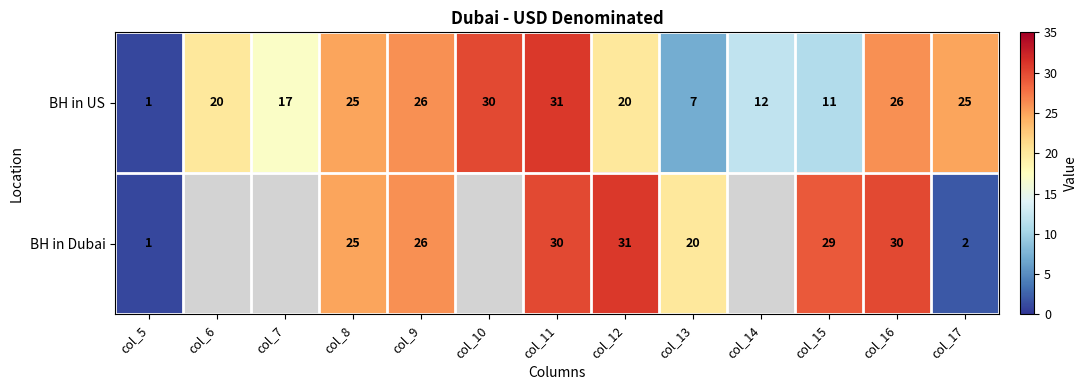

The BH in Dubai series shows 48.1 at col_15. True or false?

False